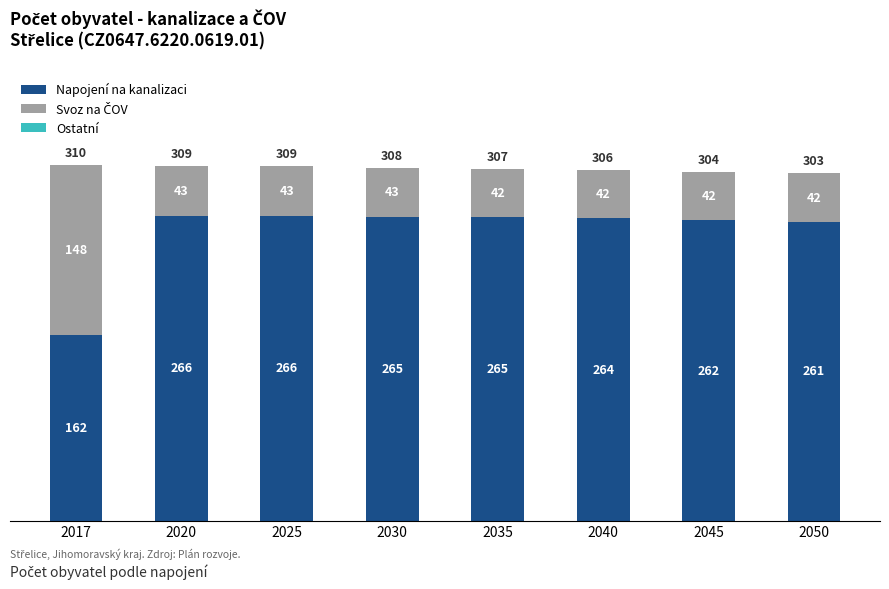

How many series are shown in this chart?

2